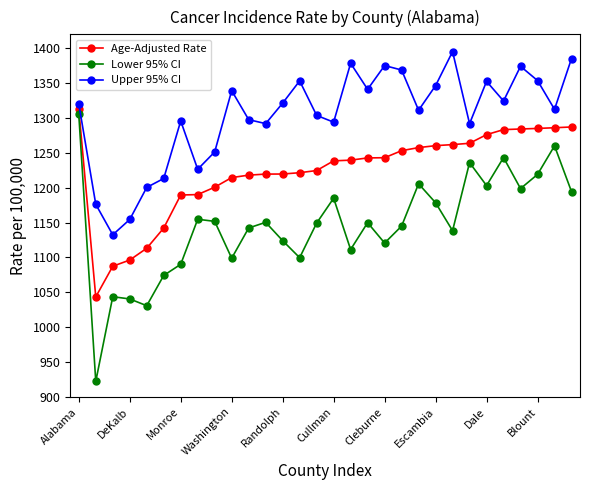

What is the value of the Age-Adjusted Rate point at the 2nd from the left?

1043.3